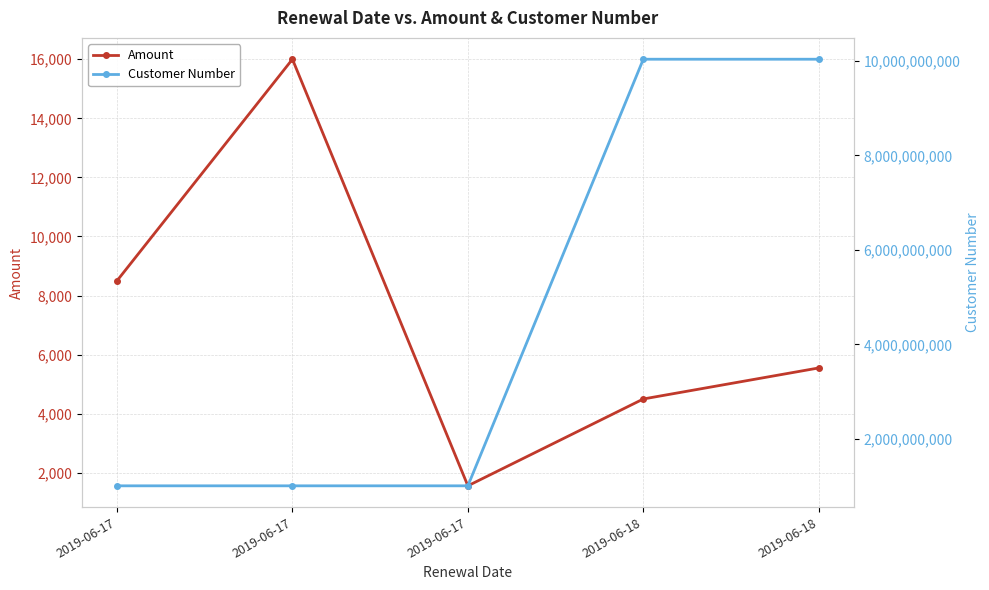

True or false: Amount and Customer Number cross at least once.

False